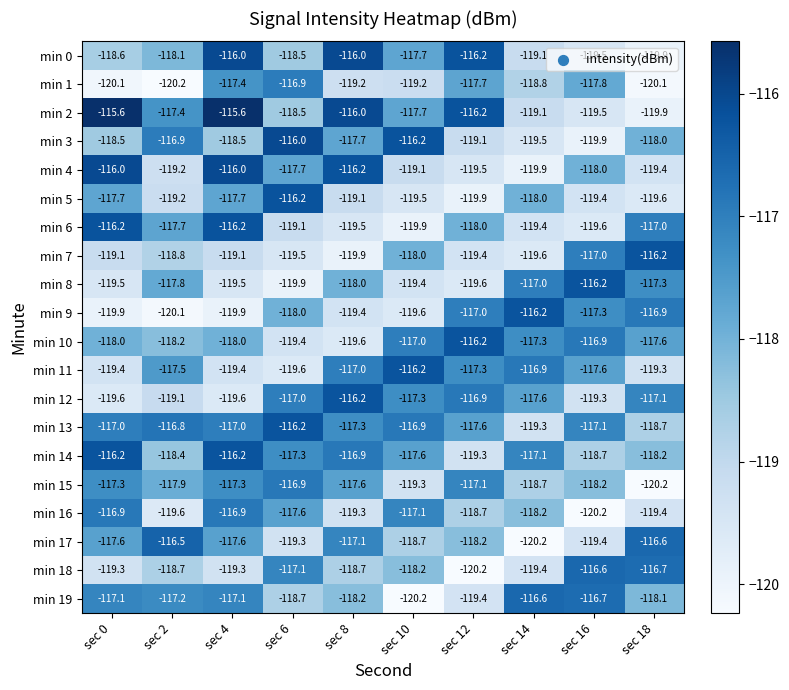

Where does the min 6 series first go above -118?

sec 0